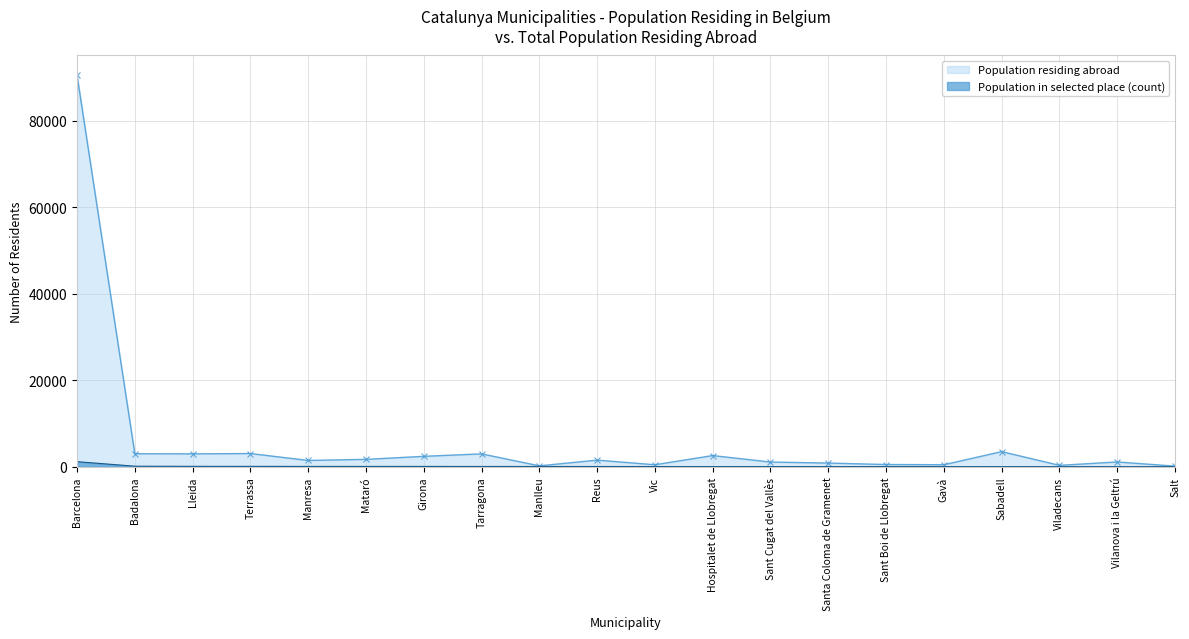

What is the difference between the highest and lowest values at Vilanova i la Geltrú?

1097